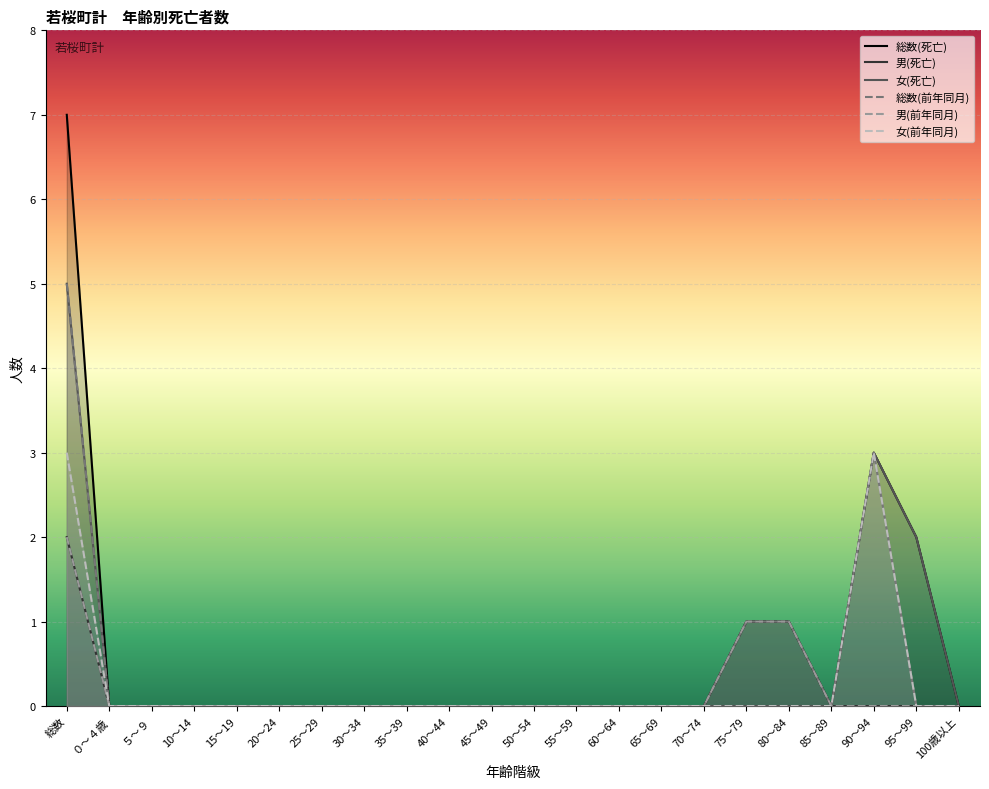

How many data points in 男(前年同月) are above 0?

3